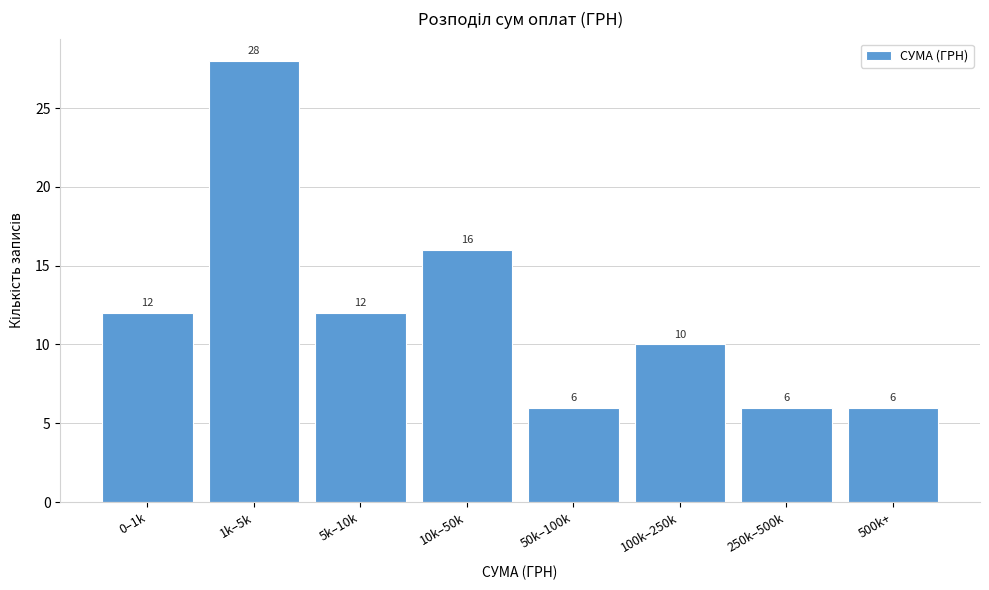

Reading left to right, what are all the values shown in this chart?

12	28	12	16	6	10	6	6